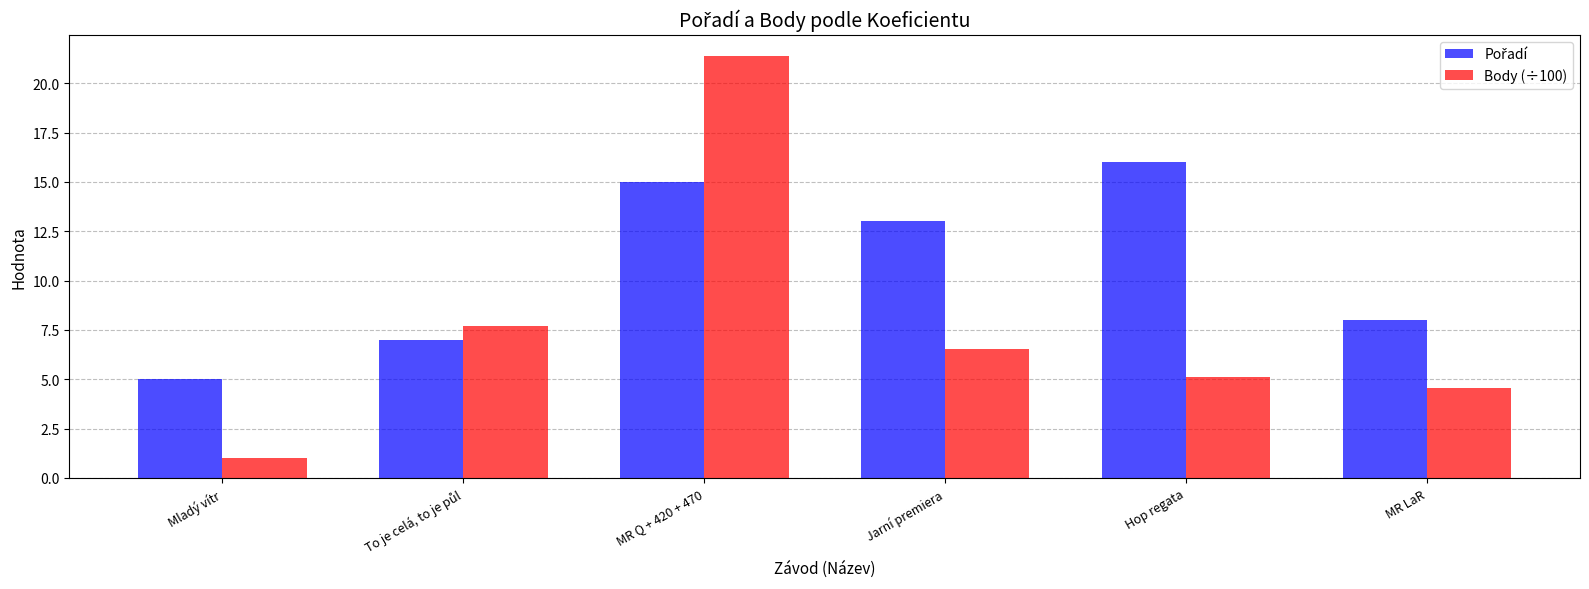

What is the lowest value of the Body (÷100) series?

1.0